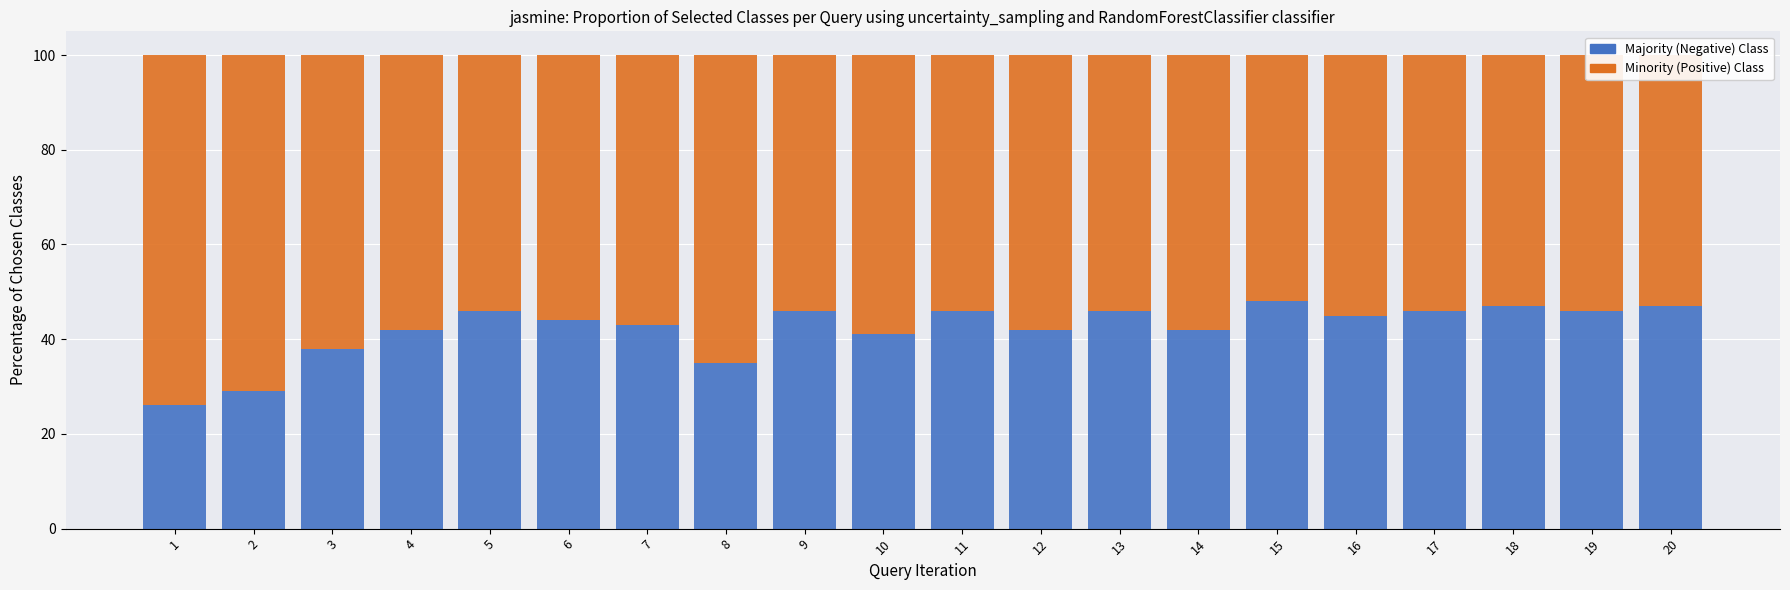

What is the difference between the maximum and minimum values in the Majority (Negative) Class series?

22